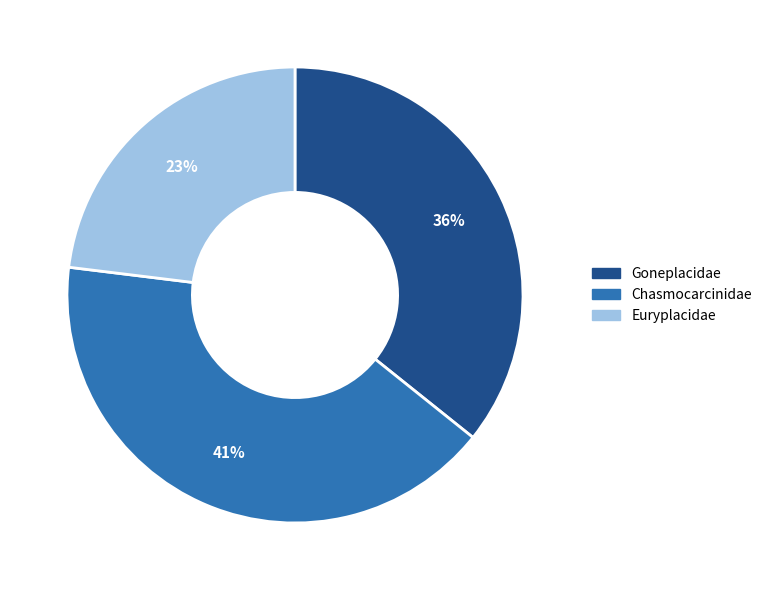

Is there any slice that represents more than half of the pie?

No